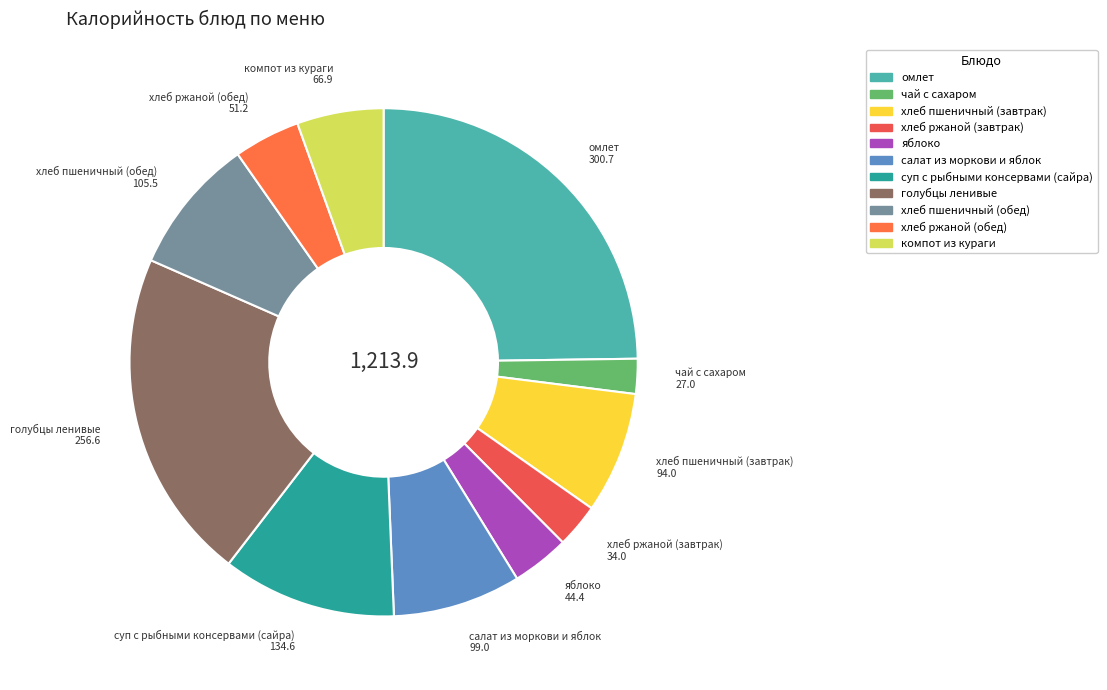

The яблоко slice represents 4% of the pie. True or false?

True